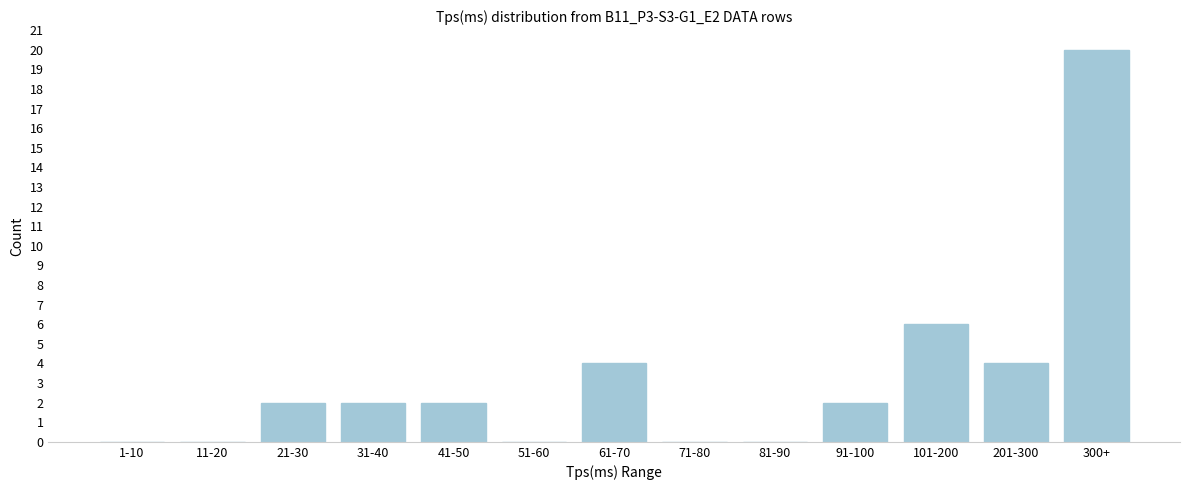

Reading left to right, list all the values displayed in this chart.

1-10=0	11-20=0	21-30=2	31-40=2	41-50=2	51-60=0	61-70=4	71-80=0	81-90=0	91-100=2	101-200=6	201-300=4	300+=20